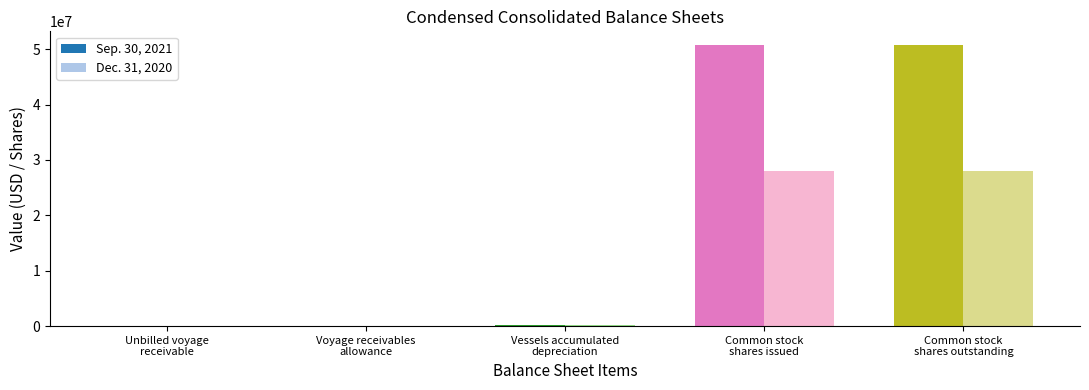

The value of Sep. 30, 2021 at Common stock
shares outstanding is 50689089. True or false?

True